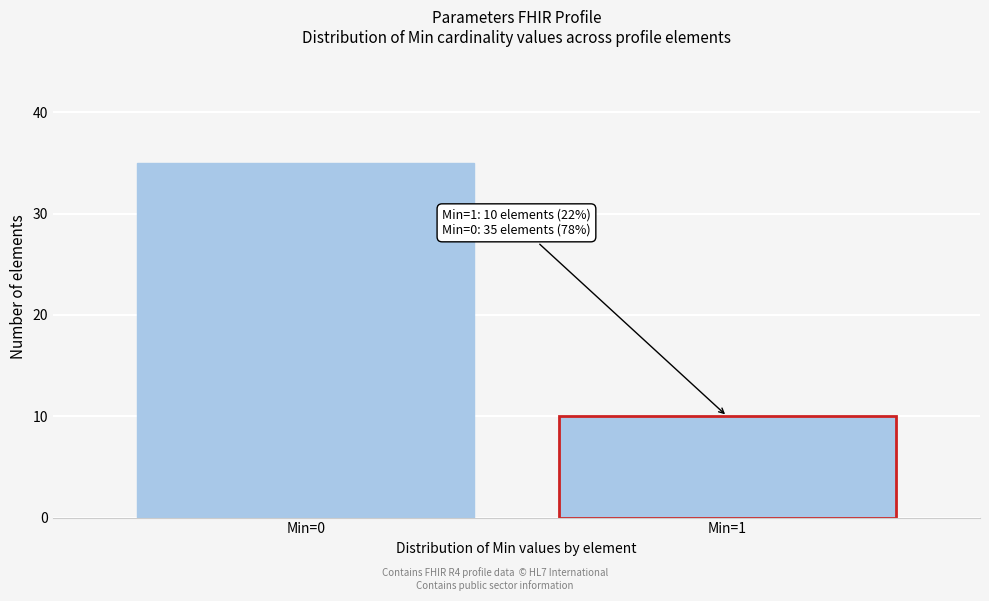

Reading right to left, list all the values displayed in this chart.

Min=1=10	Min=0=35